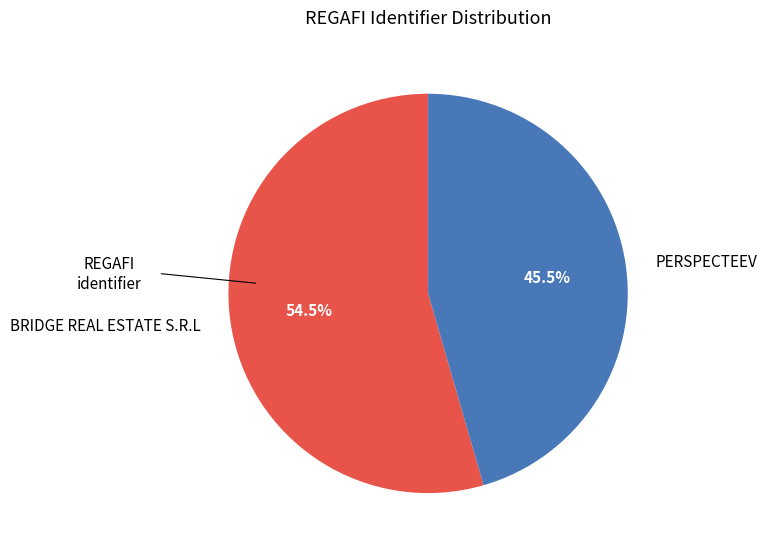

What is the largest slice in the pie chart?

BRIDGE REAL ESTATE S.R.L